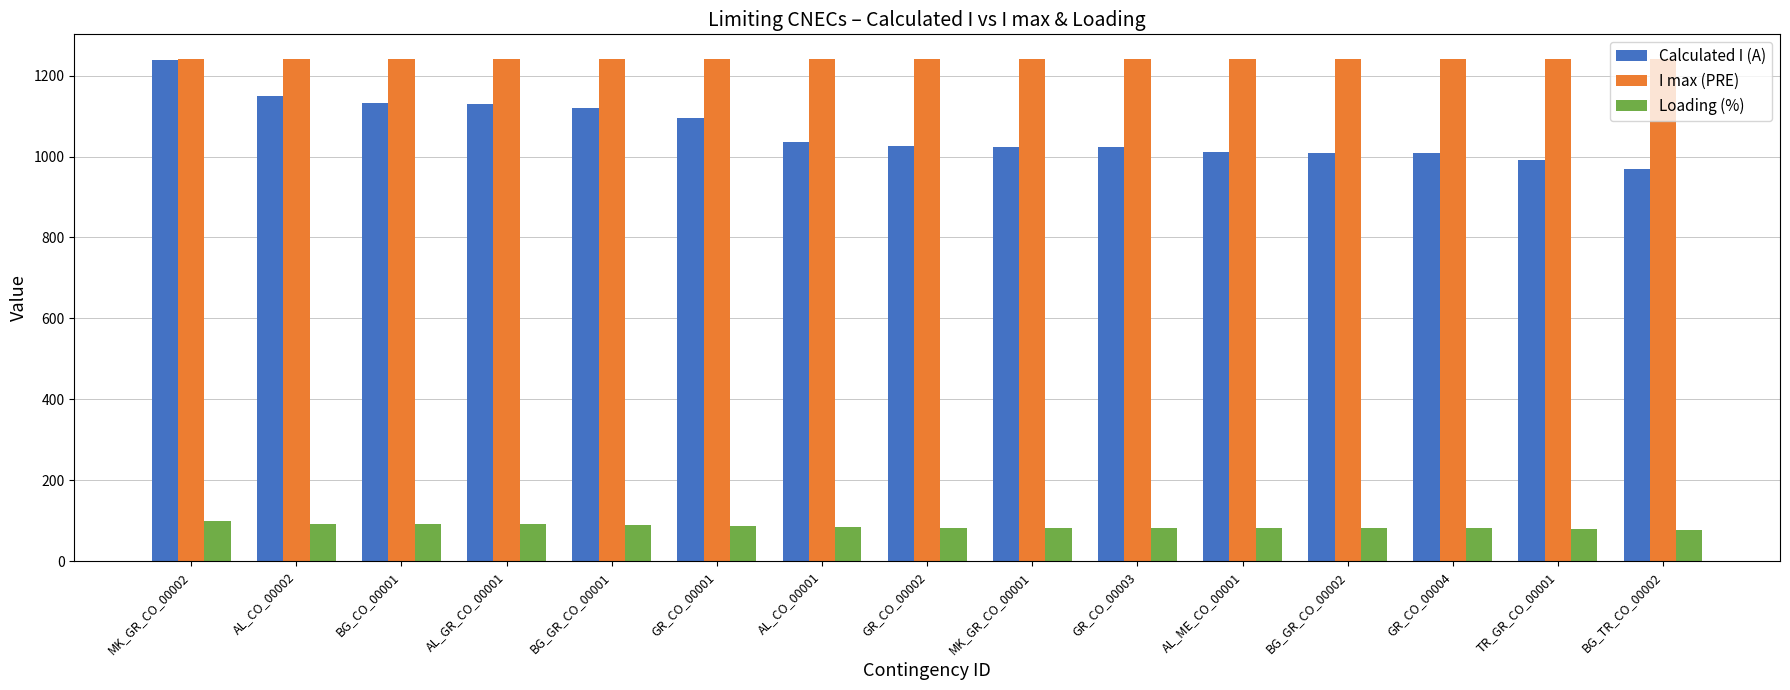

Rank the series by their average value, from lowest to highest.

Loading (%), Calculated I (A), I max (PRE)